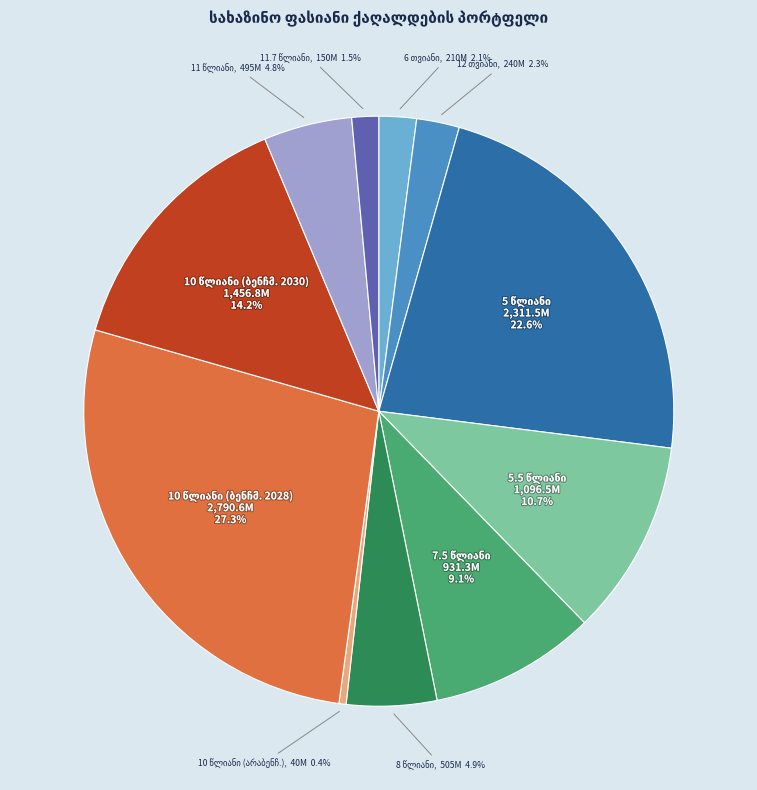

How many segments does this pie chart have?

11